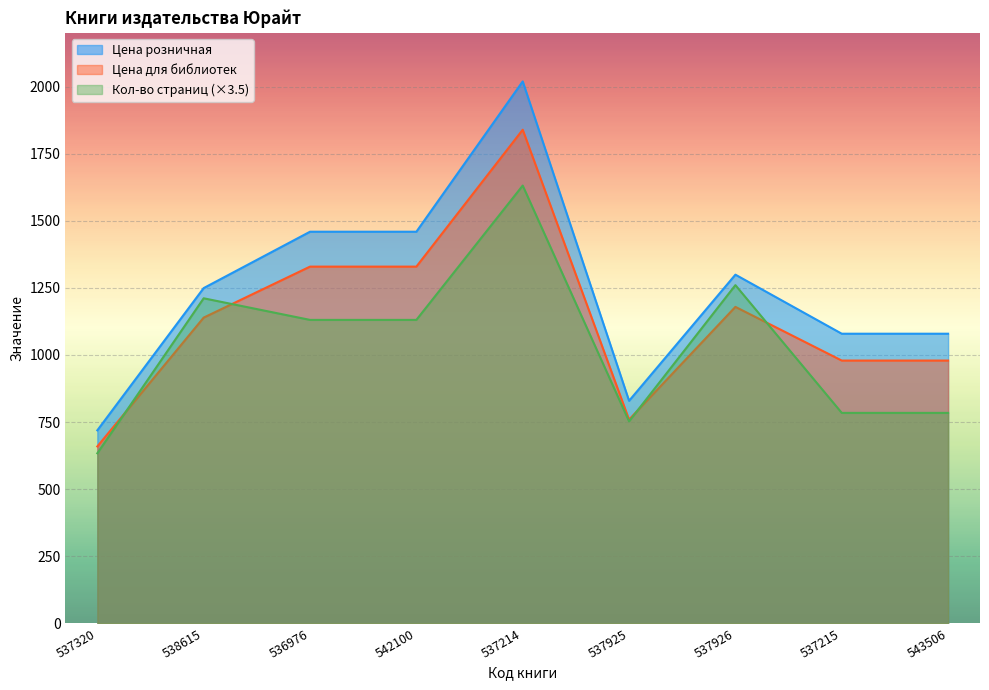

What is the approximate value of Цена для библиотек at 543506?

979.0